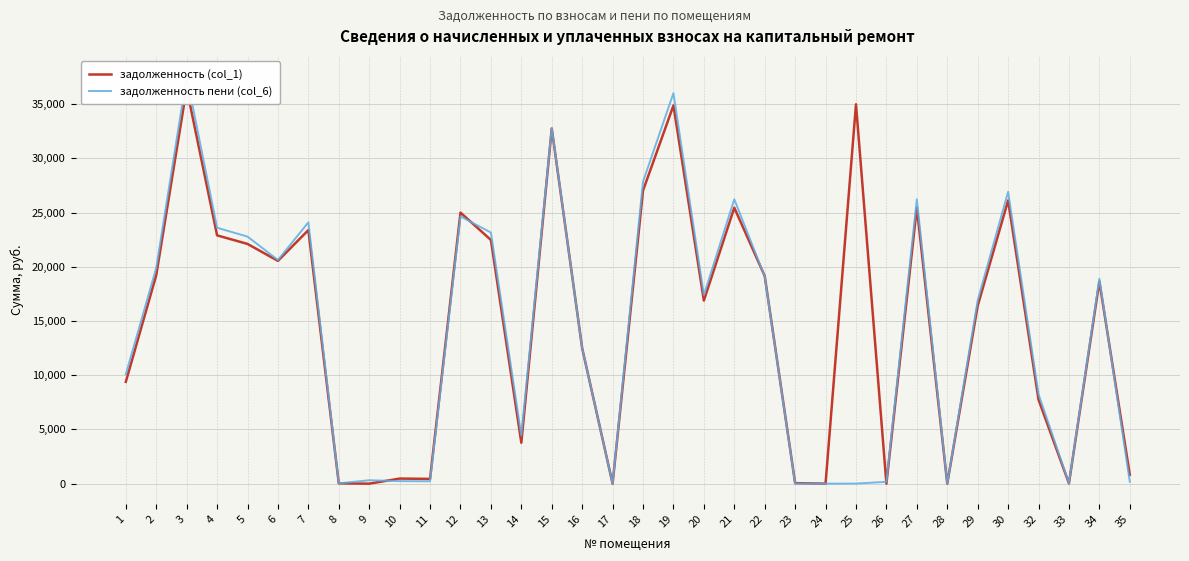

True or false: задолженность (col_1) has a value of 24001.5 at 20.

False